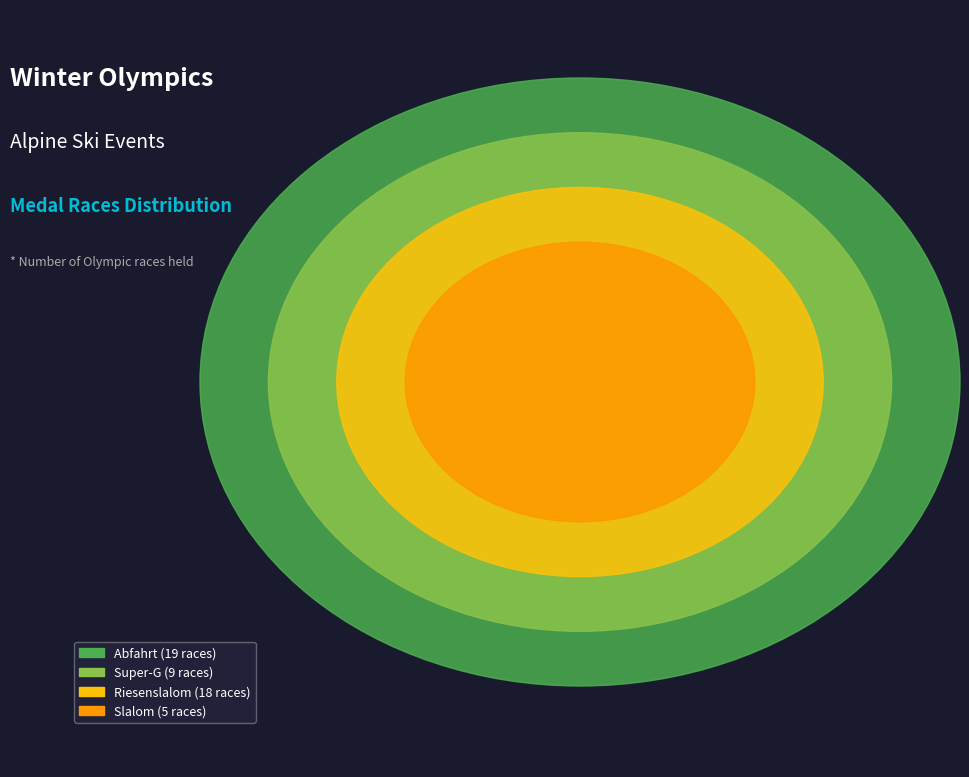

Which slice is the smallest?

Slalom